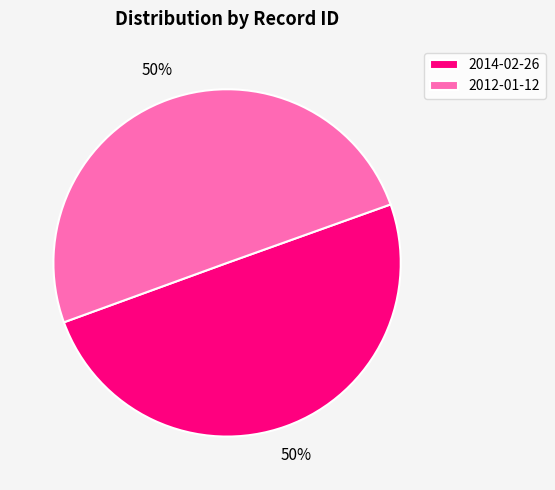

To the nearest percent, what is the average slice percentage?

50%